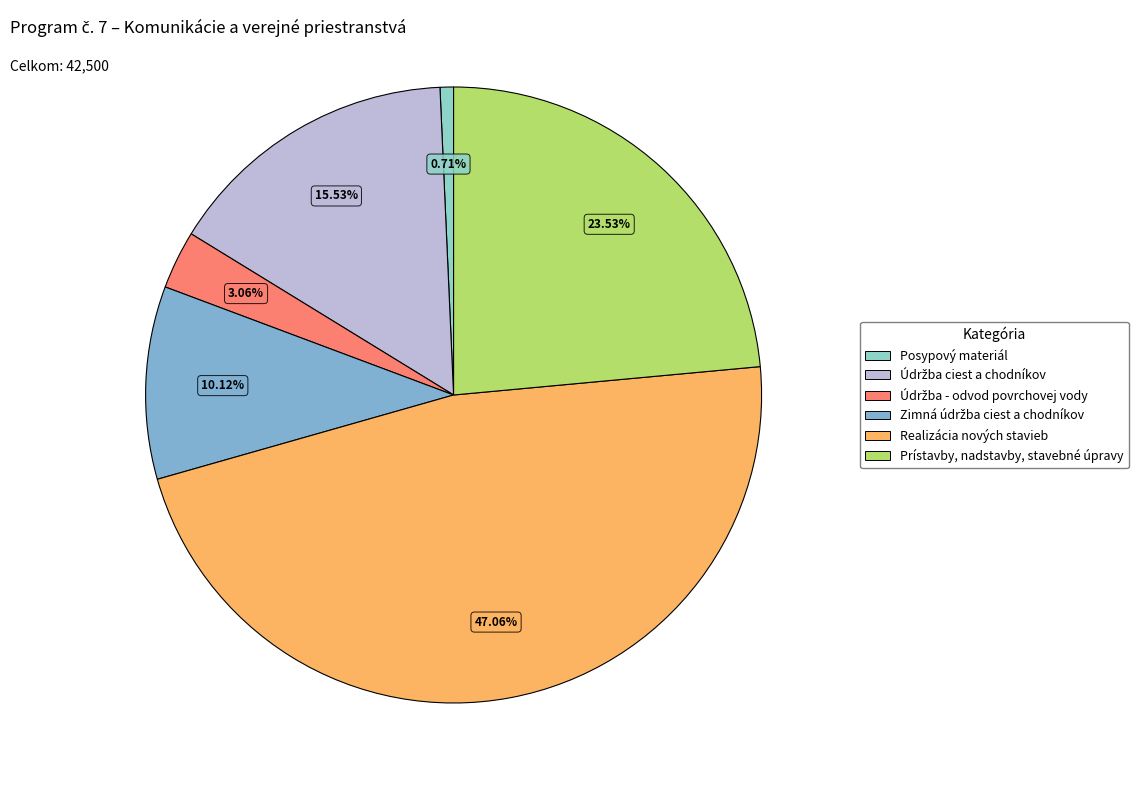

Between Údržba ciest a chodníkov and Posypový materiál, which is larger?

Údržba ciest a chodníkov